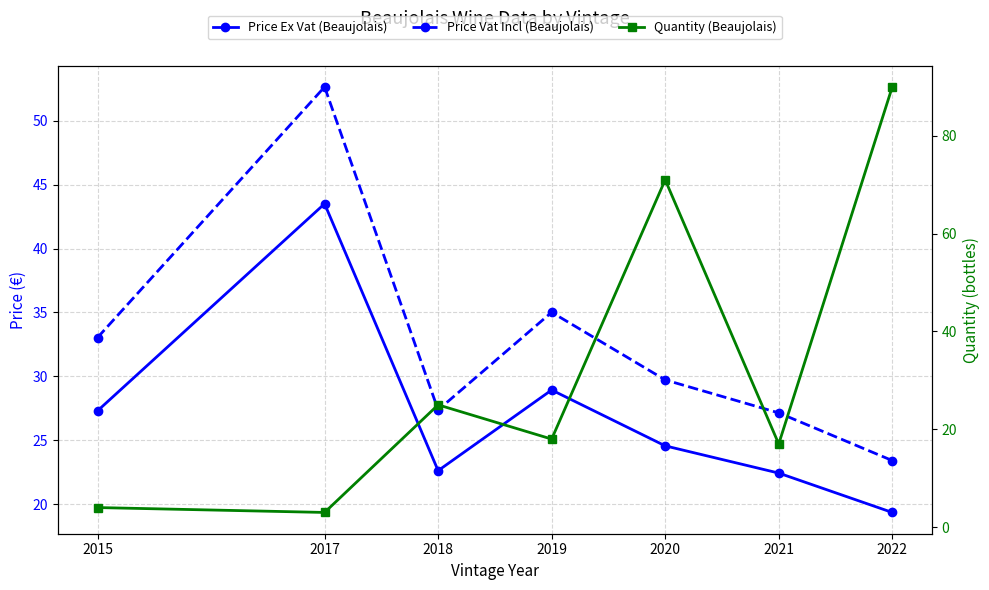

Which series has the largest total across all categories?

Price Vat Incl (Beaujolais)